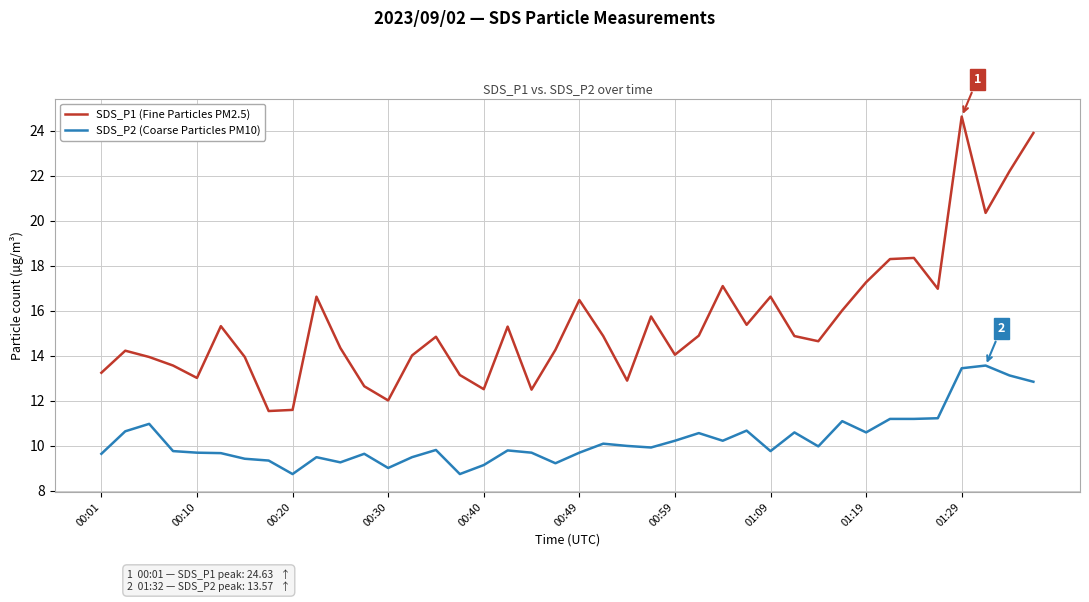

What is the difference between the maximum and minimum values in the SDS_P2 (Coarse Particles PM10) series?

4.8